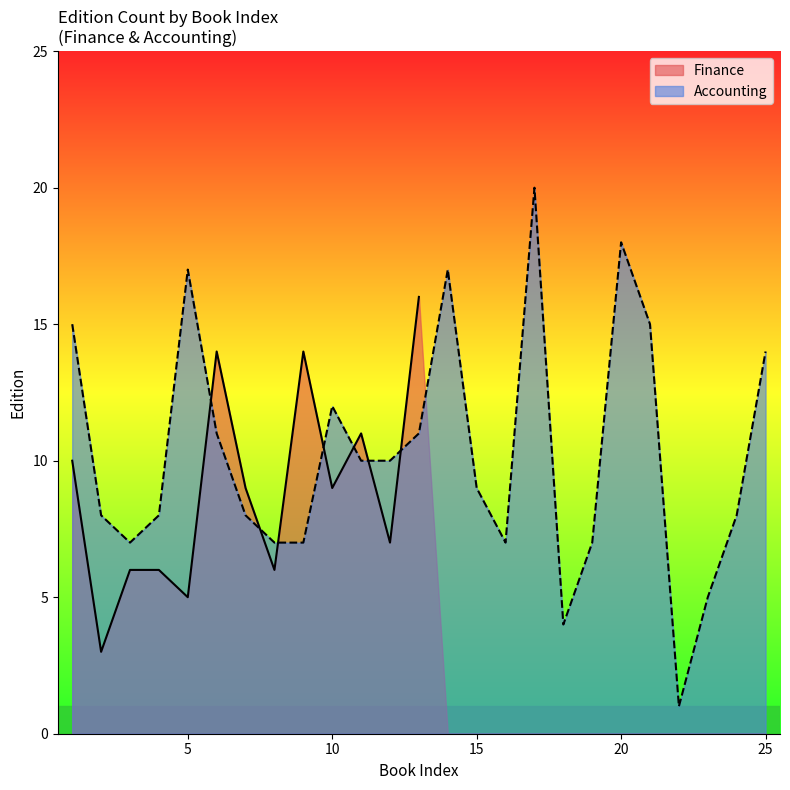

What is the highest value of the Accounting series?

20